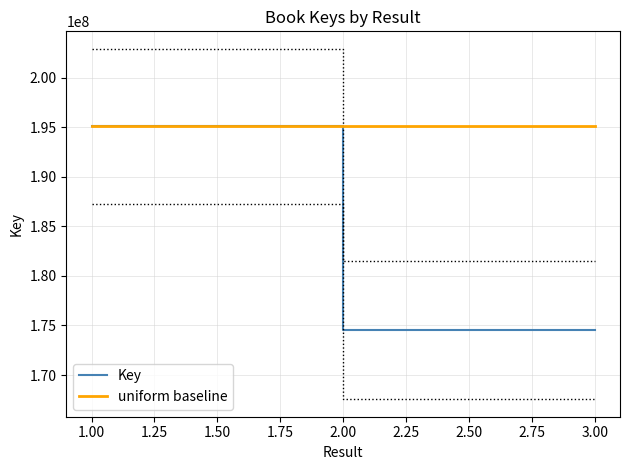

Rank the series by their maximum value, from lowest to highest.

Key, uniform baseline